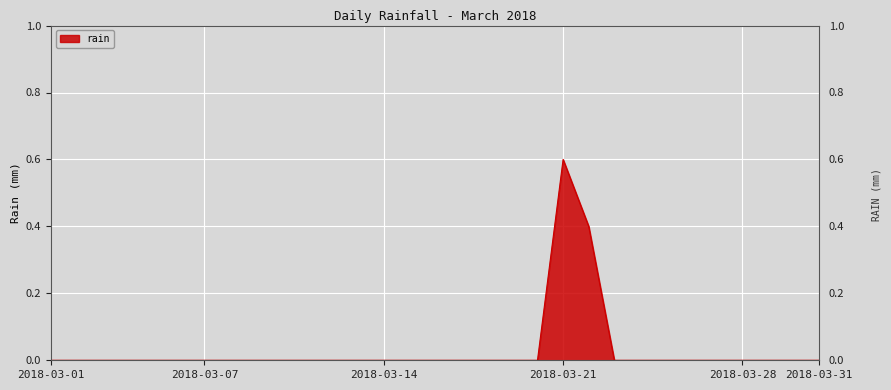

How many lines are shown in the chart?

1